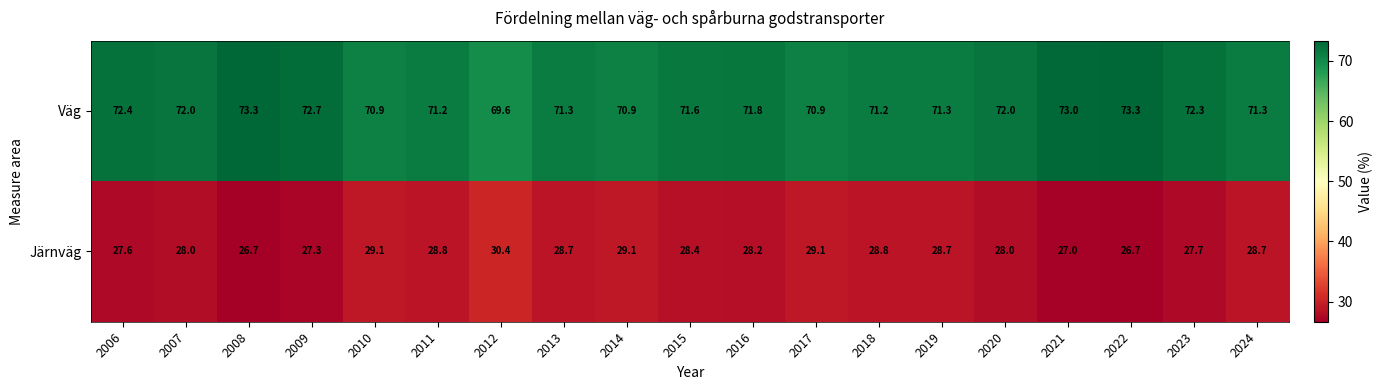

What is the difference between the maximum and minimum values in the Järnväg series?

3.7